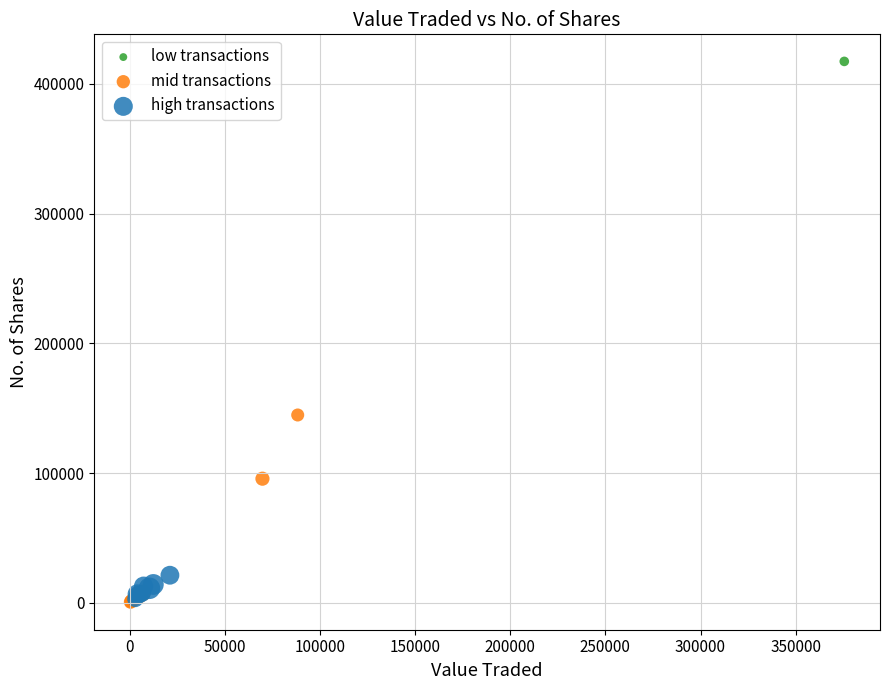

What are all the series names shown in the legend?

low transactions, mid transactions, high transactions